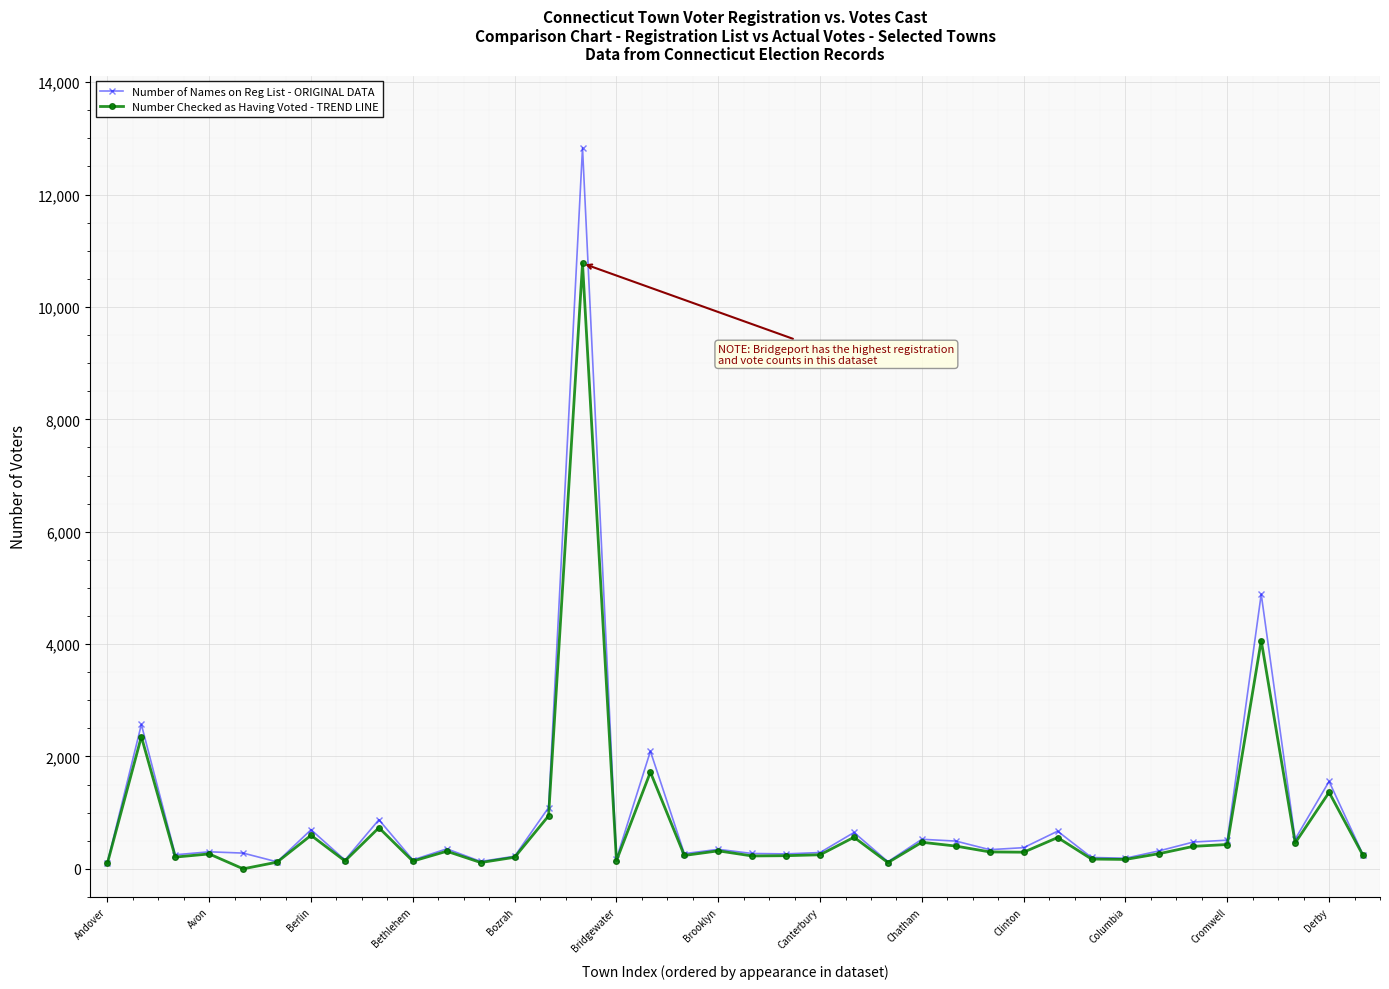

How many values in the Number of Names on Reg List - ORIGINAL DATA series are below 341?

19